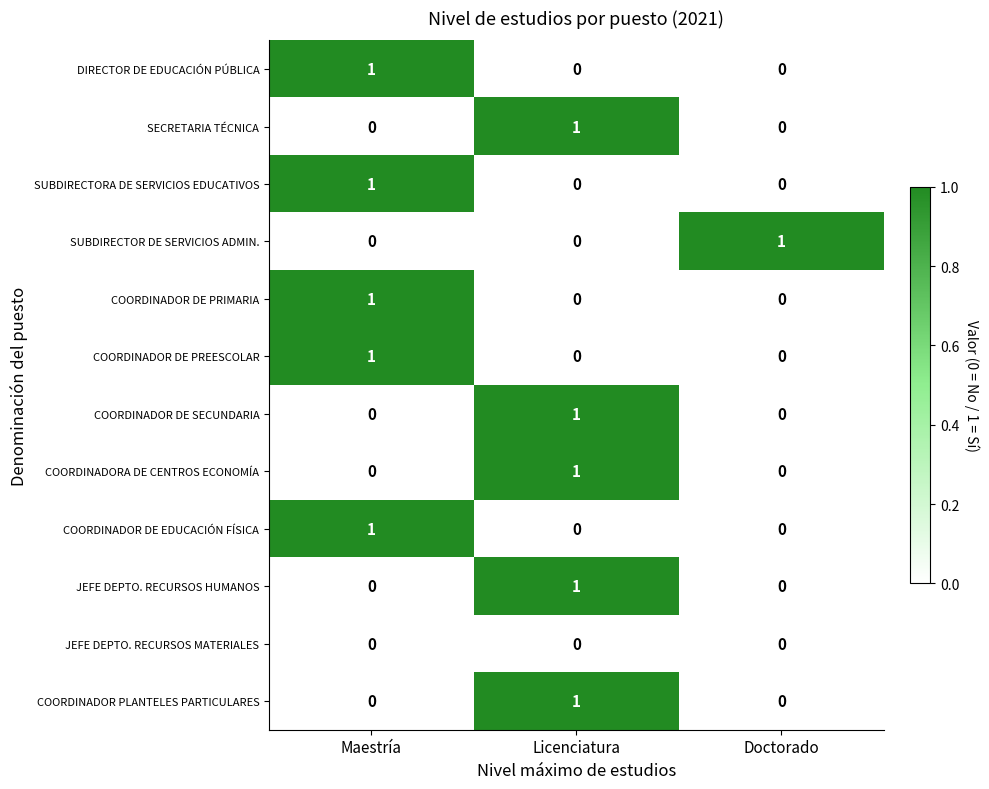

How many data points does each series have?

3